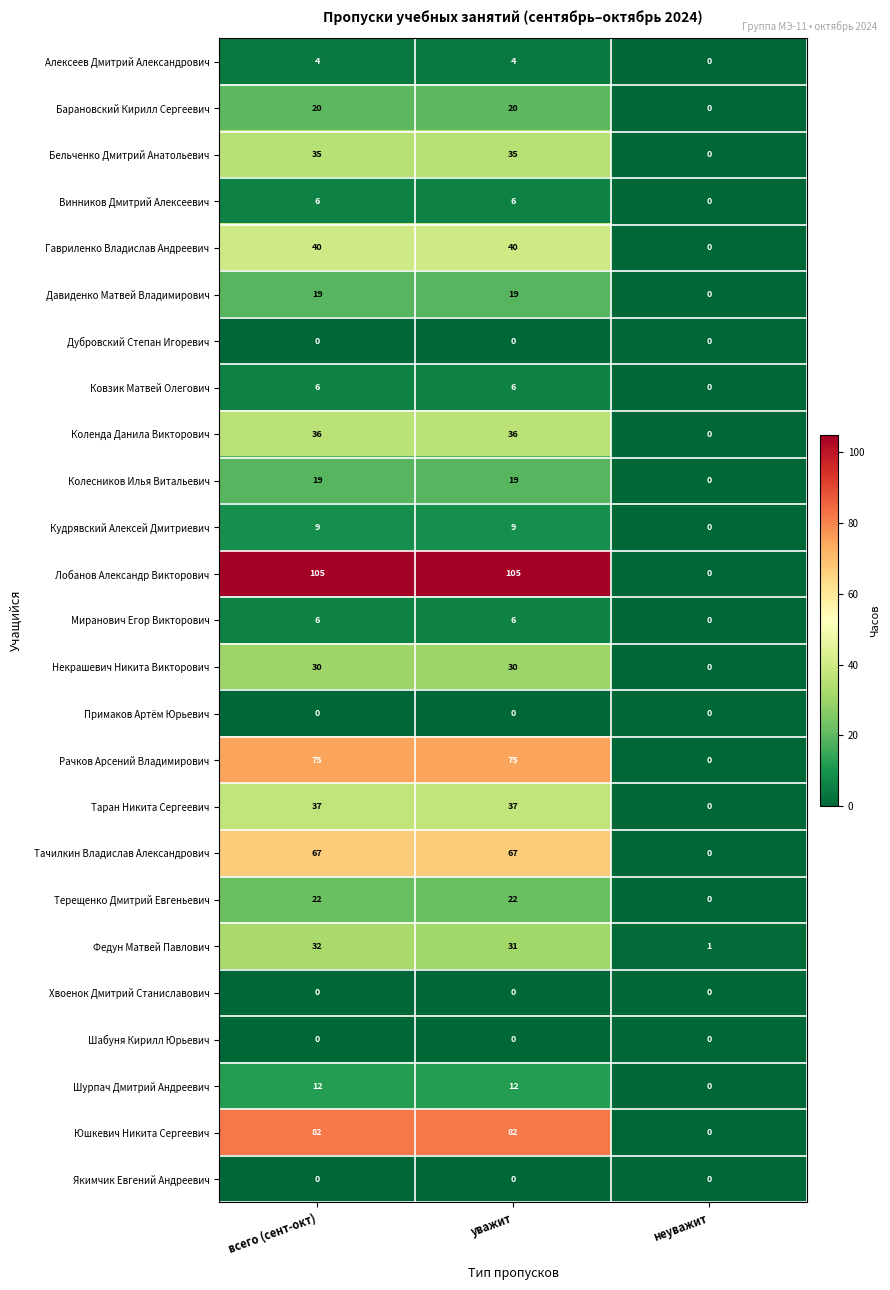

What is the sum of all Миранович Егор Викторович values?

12